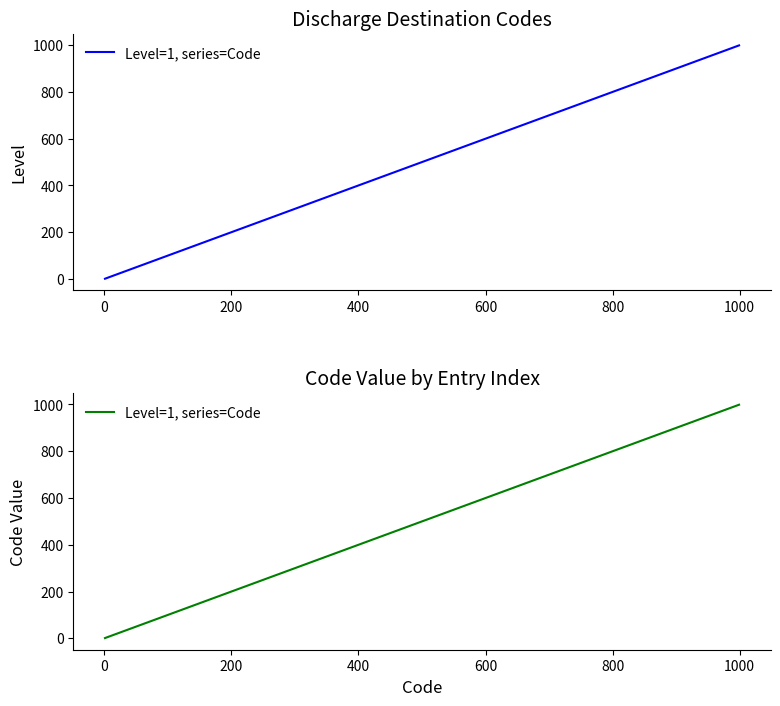

What is the greatest value displayed?

999